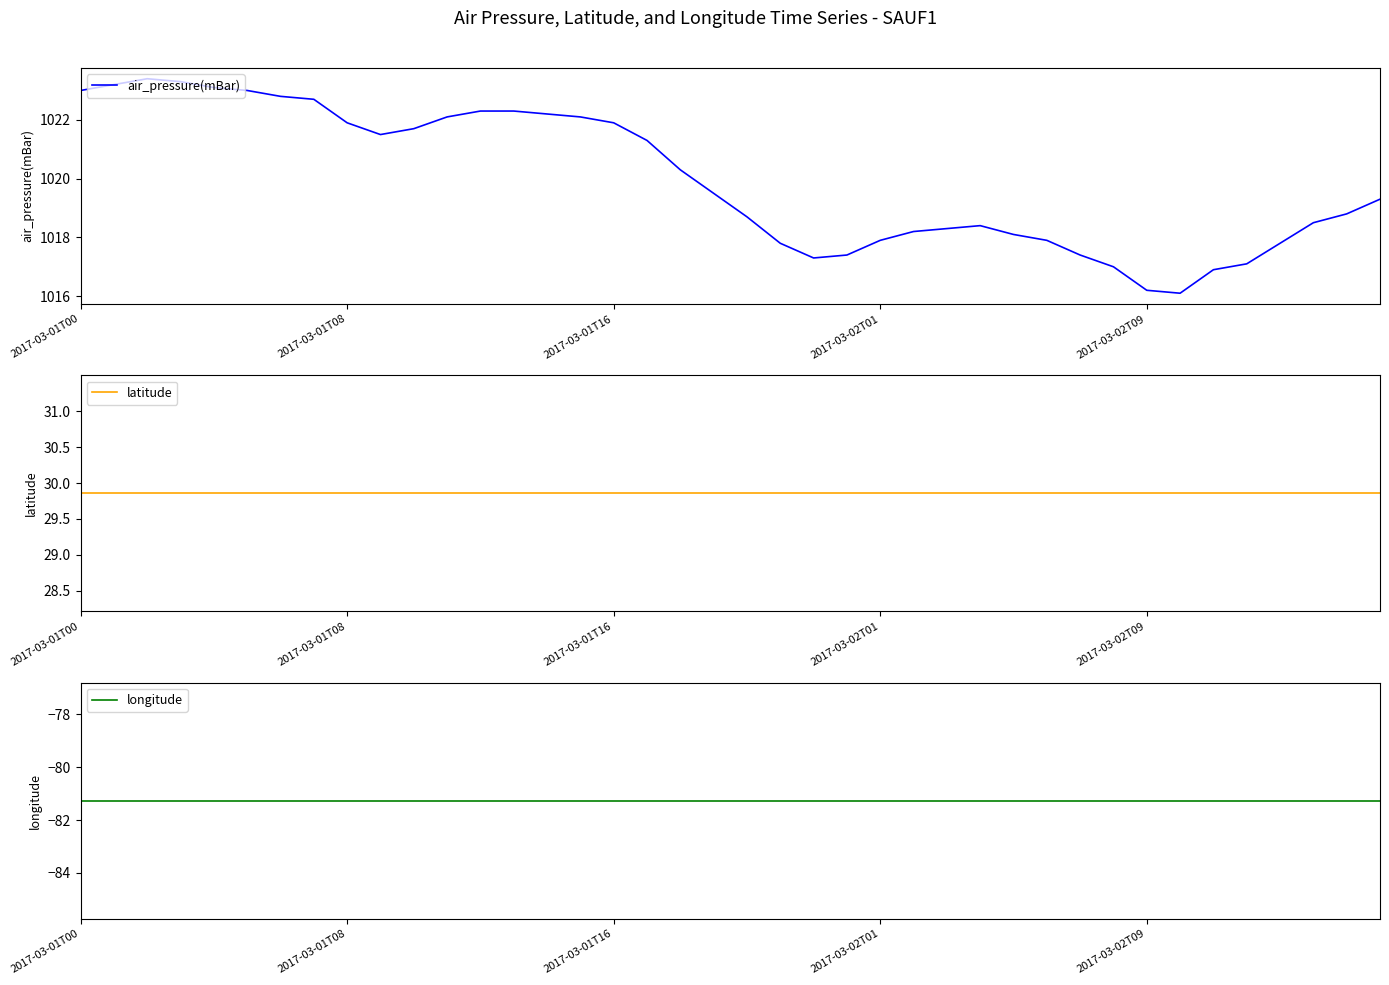

What are all the series names shown in the legend?

air_pressure(mBar), latitude, longitude